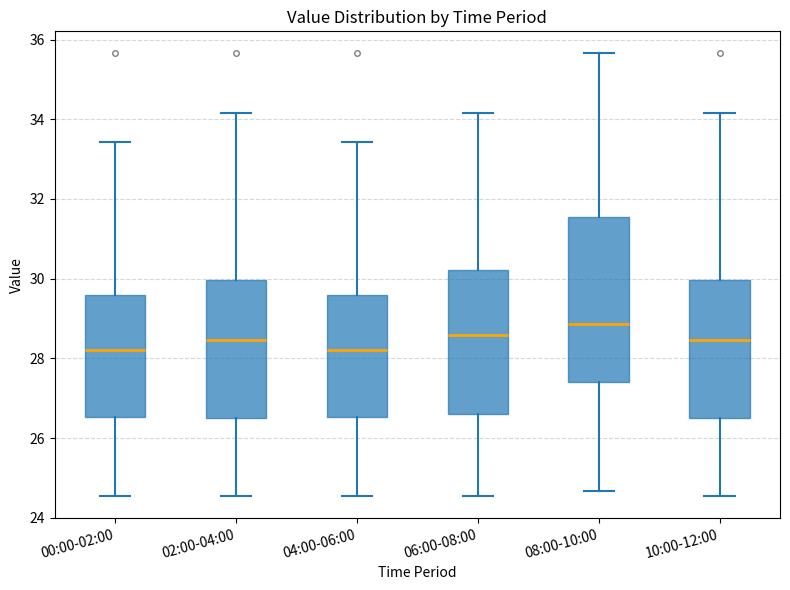

Which box has the highest median line?

08:00-10:00